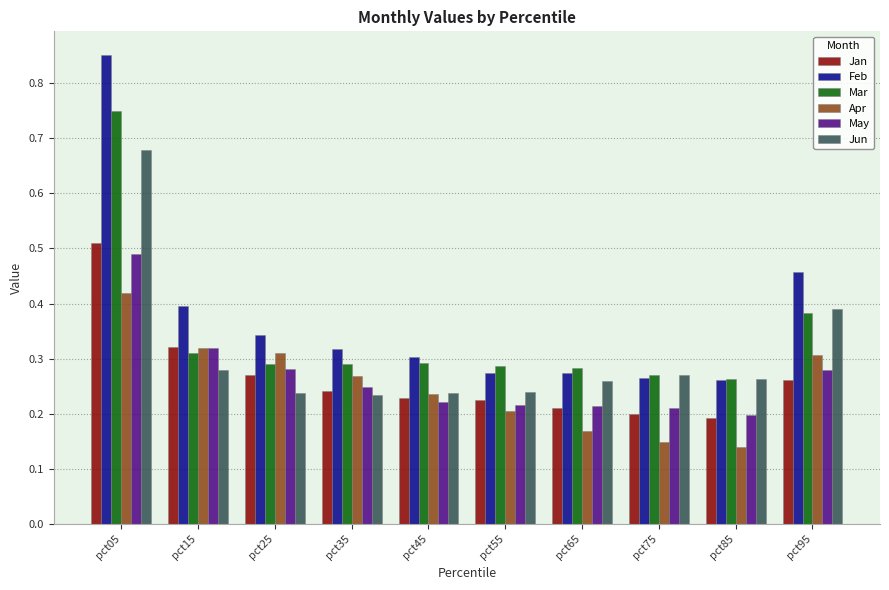

At which category is the sum across all series the highest?

pct05